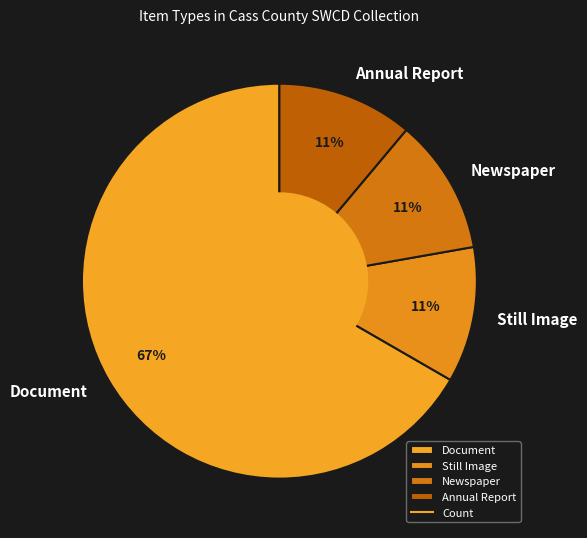

What is the ratio of the value at Annual Report to the value at Document?

0.2